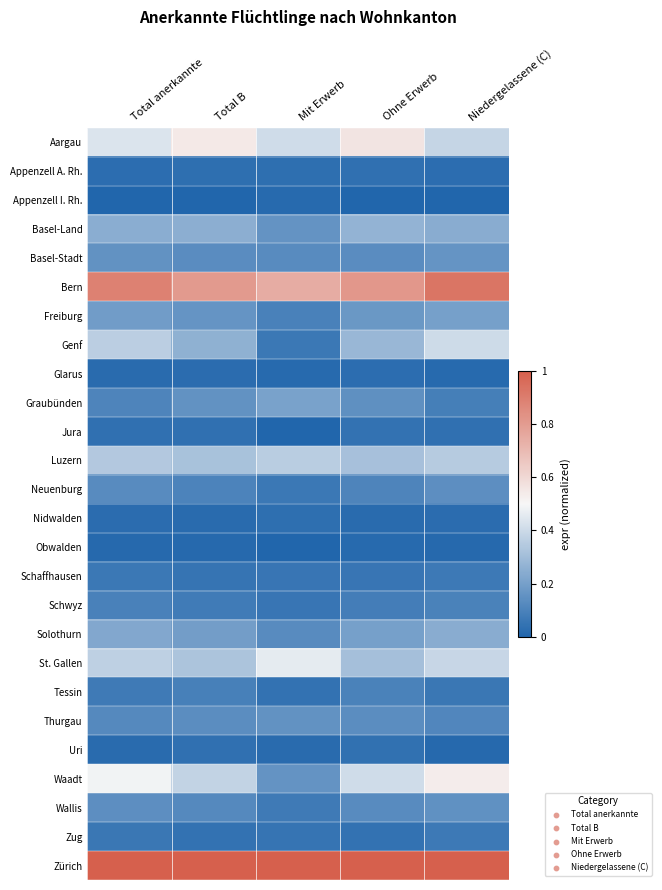

What is the difference between the highest and lowest values at Mit Erwerb?

1.0